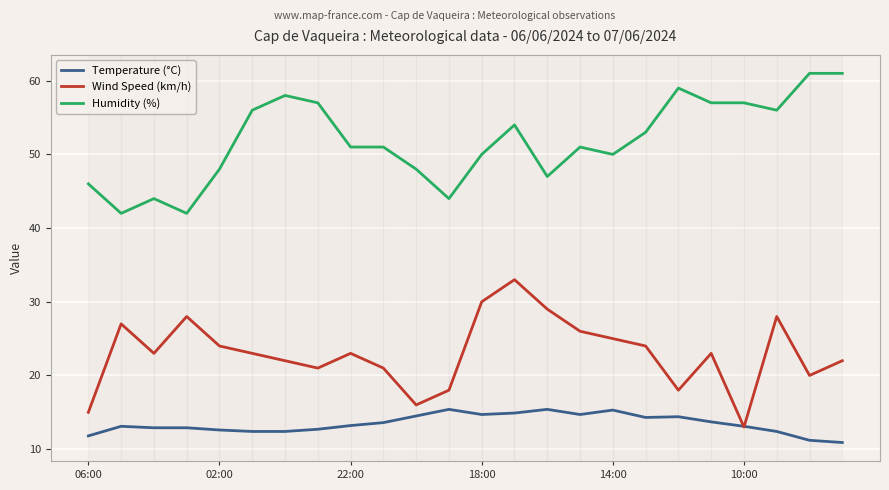

What is the maximum value for Humidity (%)?

61.0